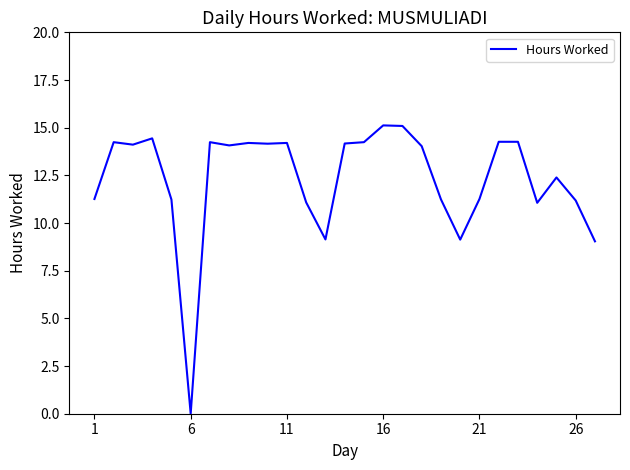

What is the greatest value displayed?

15.1